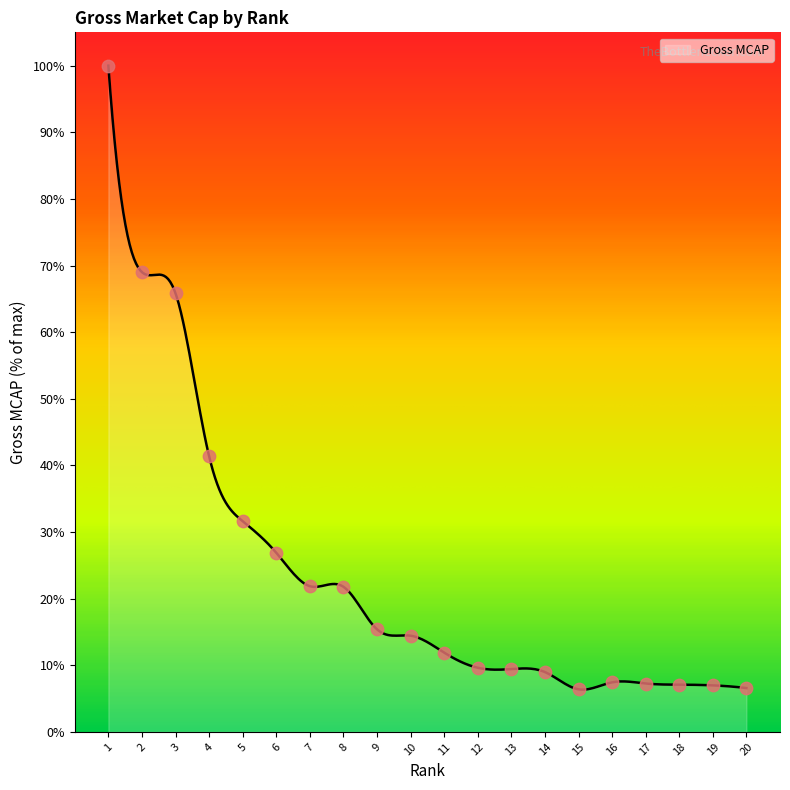

What is the highest value of the Gross MCAP series?

100.0